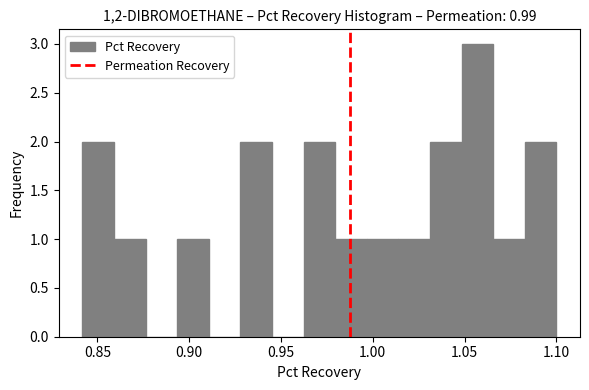

Around what value on the x-axis is the tallest bar? Give the approximate position of its centre, as read against the axis.

1.055